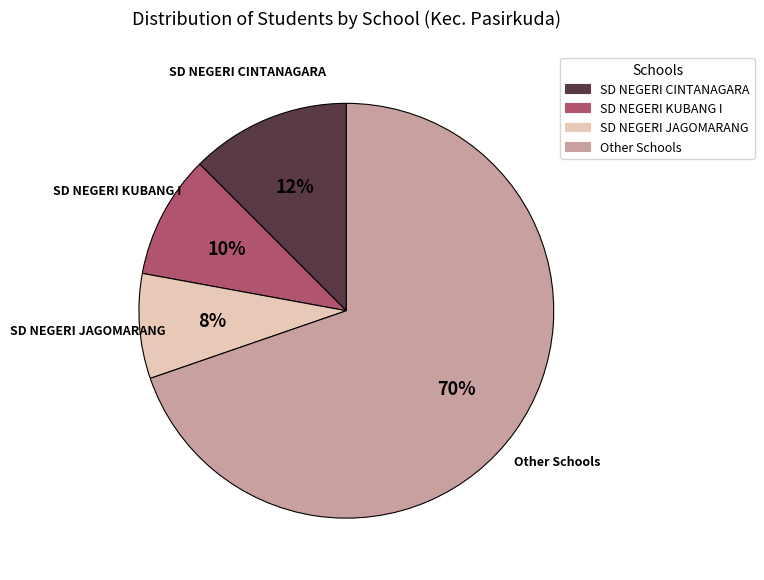

Which category has the biggest portion of the pie?

Other Schools